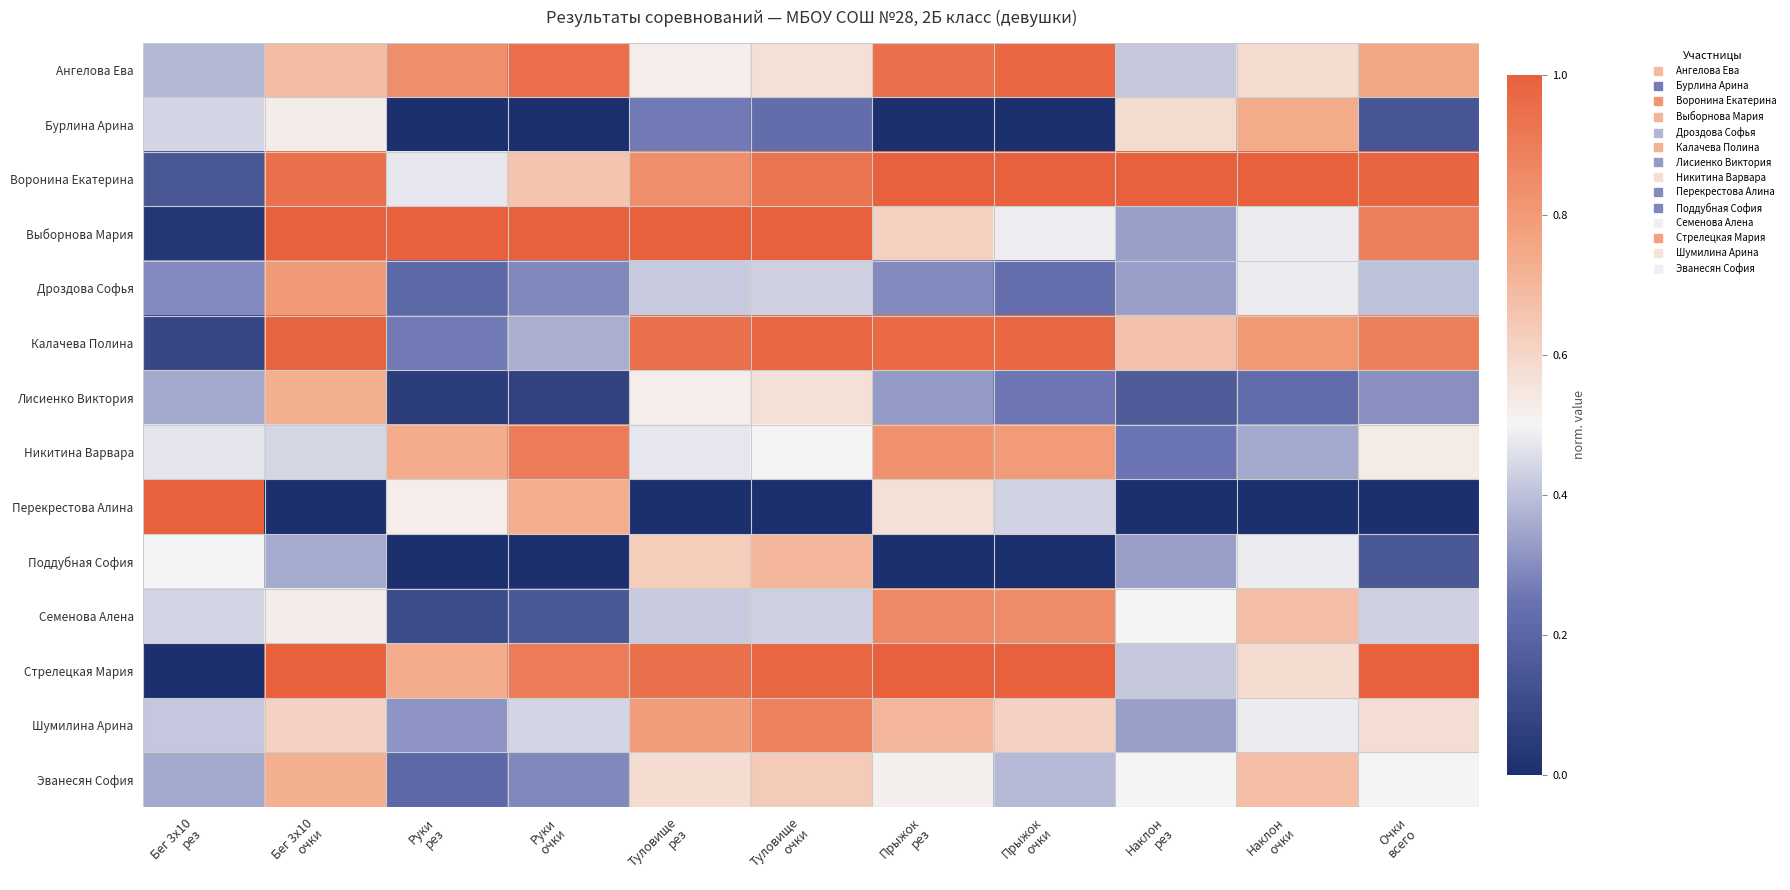

What is the difference between the highest and lowest values at Туловище
очки?

1.0